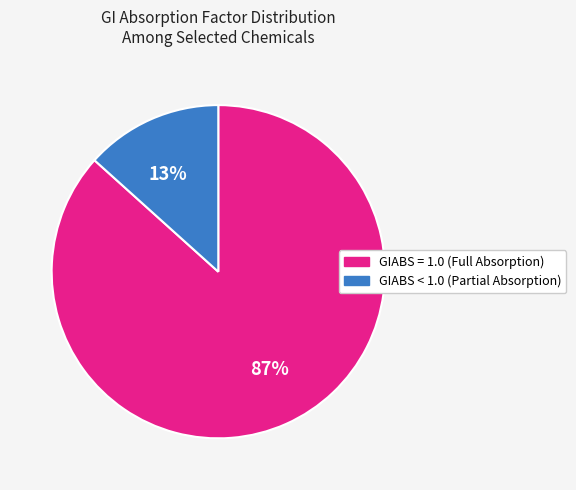

To the nearest percent, what is the average slice percentage?

50%